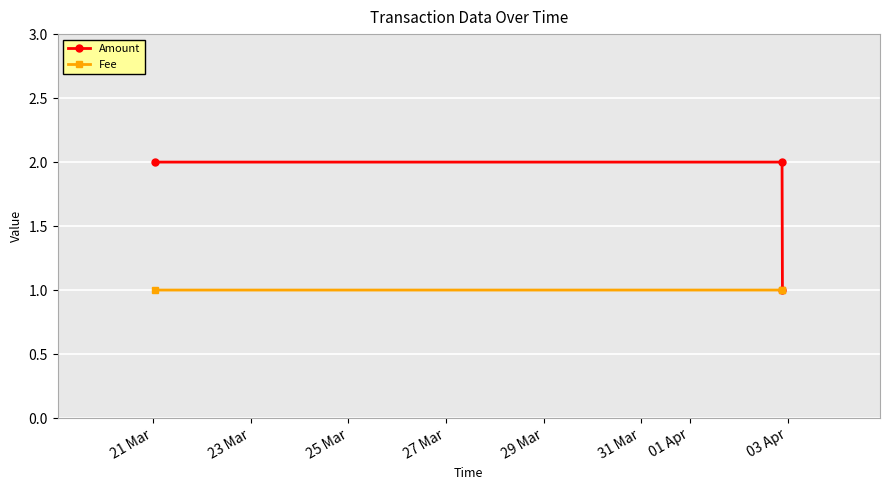

Reading left to right, transcribe all the data shown in this chart.

Amount: 2.0	2.0	1.0
Fee: 1.0	1.0	1.0